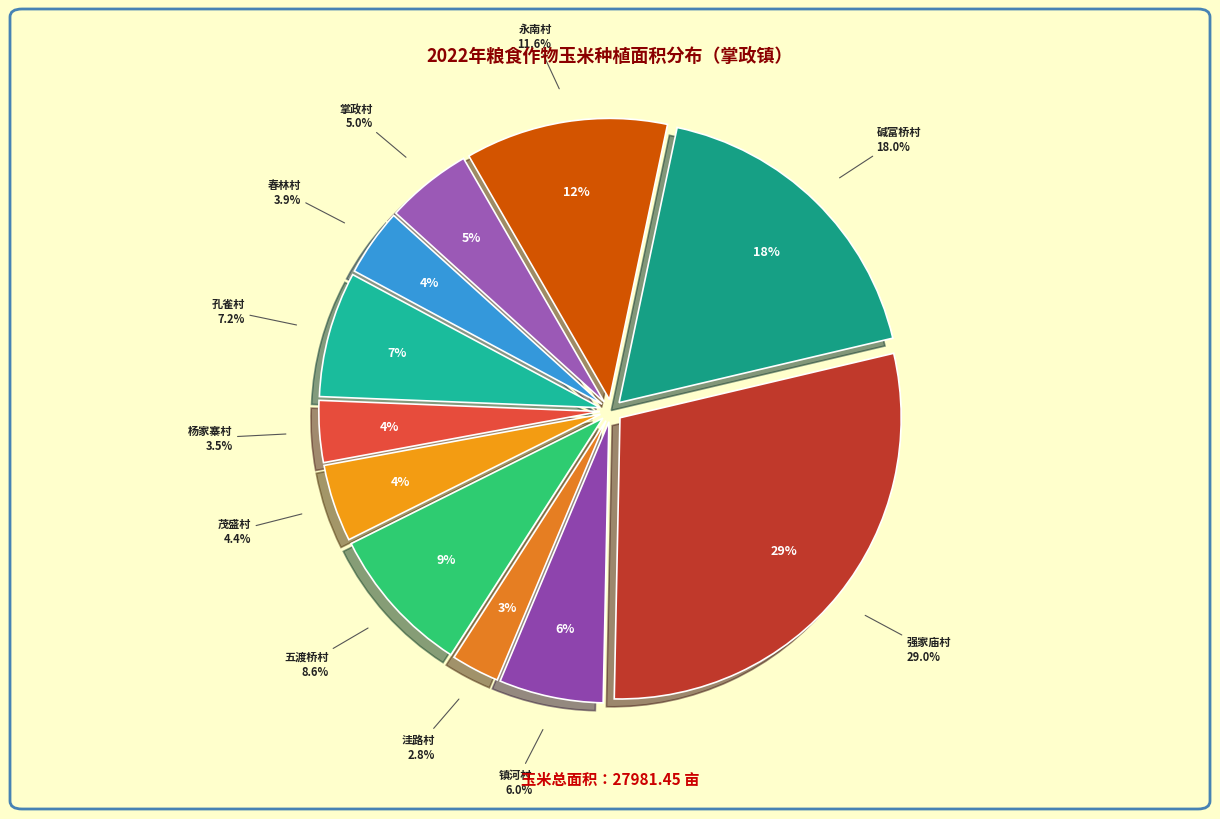

Approximately how many times larger is the value at 洼路村 compared to 镇河村?

0.5